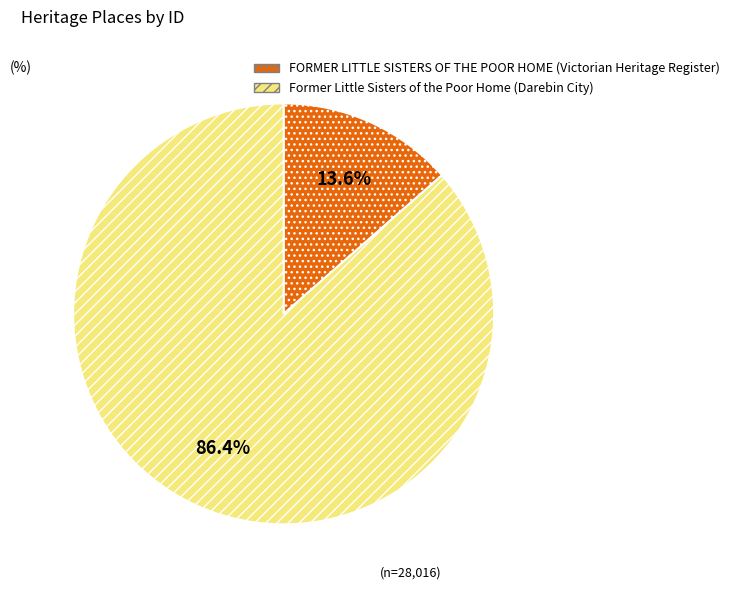

The Former Little Sisters of the Poor Home (Darebin City) slice represents 94% of the pie. True or false?

False